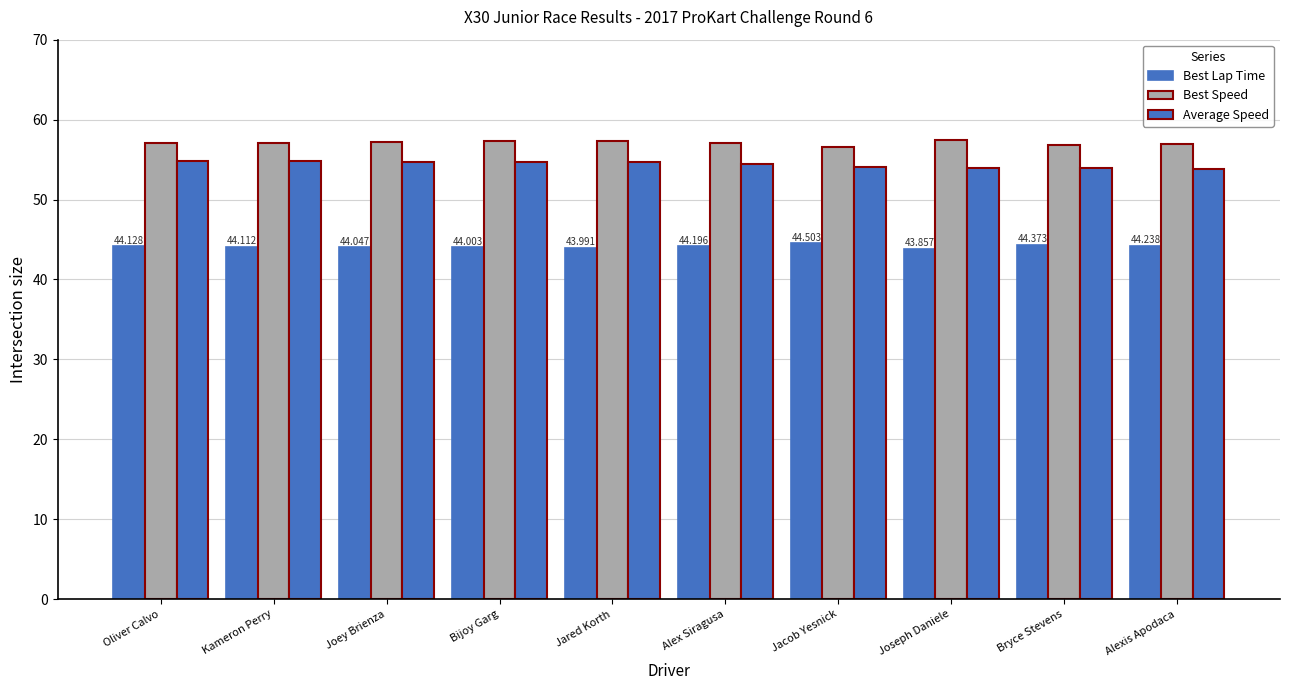

The Best Lap Time series shows 44.2 at Alexis Apodaca. True or false?

True